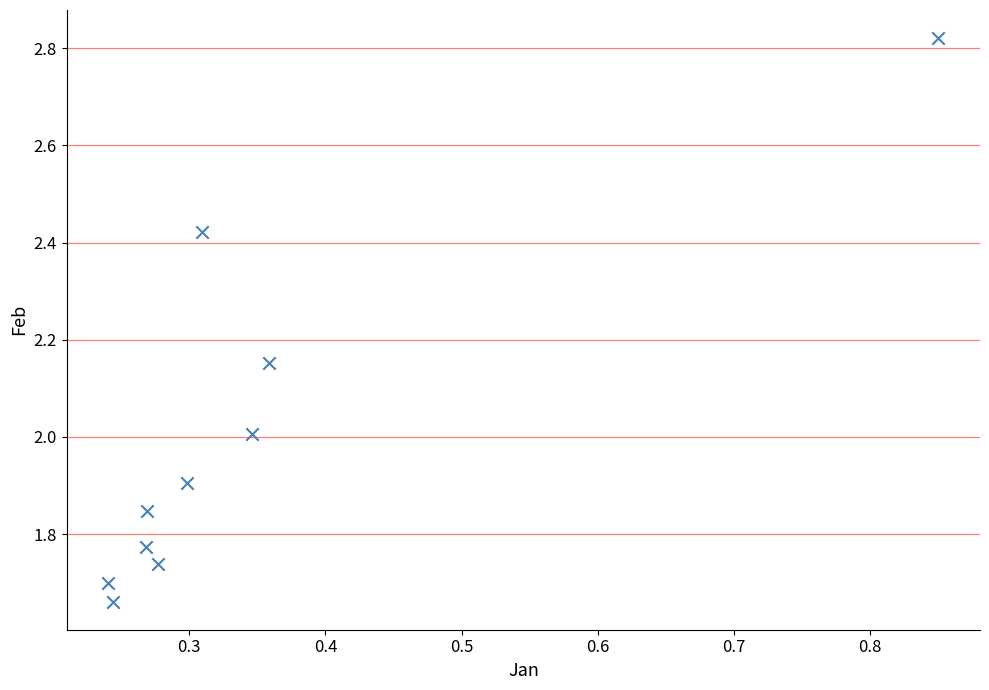

What is the range of Y values (max minus min)?

1.2